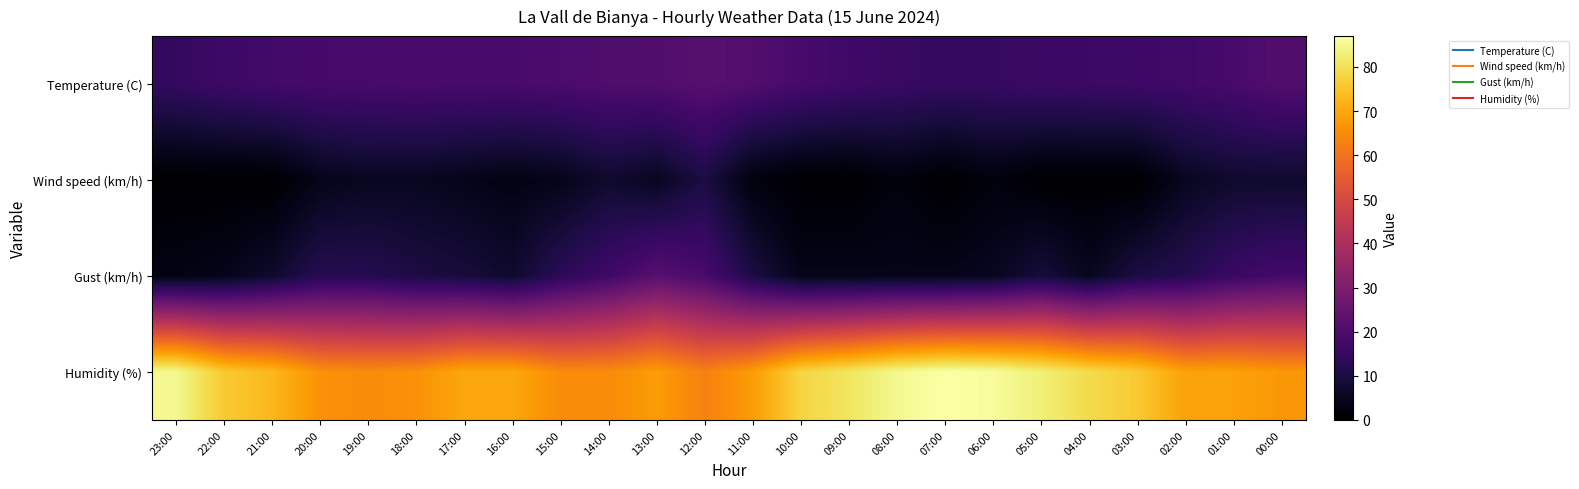

Reading left to right, list all the values displayed in this chart.

Temperature (C): 23:00=14.6	22:00=16.5	21:00=17.7	20:00=18.3	19:00=18.6	18:00=19.0	17:00=18.8	16:00=18.9	15:00=19.4	14:00=20.2	13:00=20.5	12:00=21.9	11:00=20.8	10:00=18.5	09:00=17.1	08:00=15.6	07:00=14.9	06:00=15.2	05:00=16.0	04:00=16.3	03:00=16.7	02:00=17.4	01:00=18.7	00:00=20.7
Wind speed (km/h): 23:00=0.0	22:00=0.0	21:00=0.0	20:00=4.0	19:00=5.0	18:00=5.0	17:00=4.0	16:00=3.0	15:00=4.0	14:00=7.0	13:00=5.0	12:00=10.0	11:00=2.0	10:00=0.0	09:00=0.0	08:00=2.0	07:00=0.0	06:00=2.0	05:00=0.0	04:00=0.0	03:00=0.0	02:00=5.0	01:00=7.0	00:00=7.0
Gust (km/h): 23:00=3.0	22:00=4.0	21:00=7.0	20:00=12.0	19:00=12.0	18:00=10.0	17:00=9.0	16:00=7.0	15:00=13.0	14:00=17.0	13:00=22.0	12:00=19.0	11:00=10.0	10:00=4.0	09:00=4.0	08:00=4.0	07:00=4.0	06:00=5.0	05:00=9.0	04:00=5.0	03:00=10.0	02:00=12.0	01:00=16.0	00:00=18.0
Humidity (%): 23:00=85.0	22:00=76.0	21:00=73.0	20:00=66.0	19:00=65.0	18:00=66.0	17:00=70.0	16:00=70.0	15:00=65.0	14:00=65.0	13:00=68.0	12:00=63.0	11:00=68.0	10:00=78.0	09:00=81.0	08:00=85.0	07:00=87.0	06:00=86.0	05:00=83.0	04:00=79.0	03:00=76.0	02:00=69.0	01:00=69.0	00:00=67.0